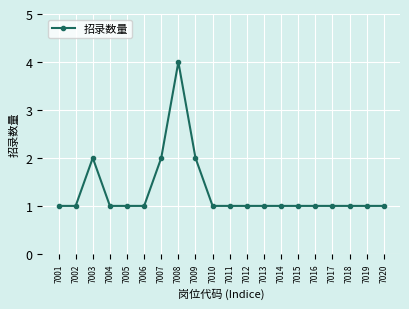

The value at 7012 is 2. True or false?

False